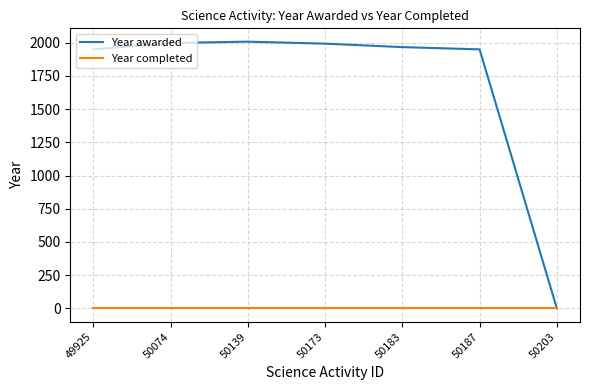

What is the highest value of the Year awarded series?

2008